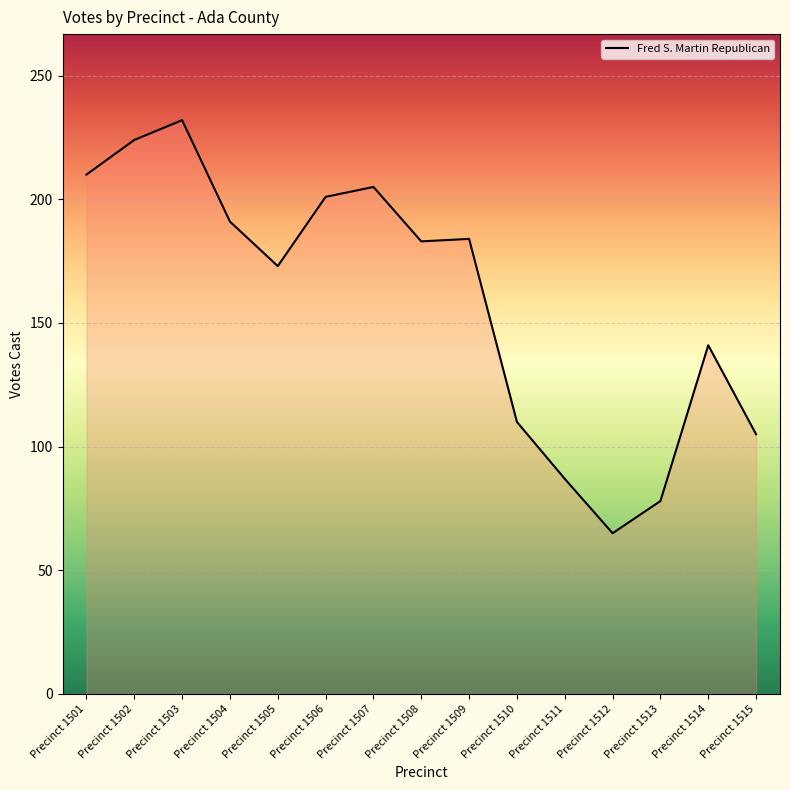

Which has a higher value, Precinct 1510 or Precinct 1506?

Precinct 1506